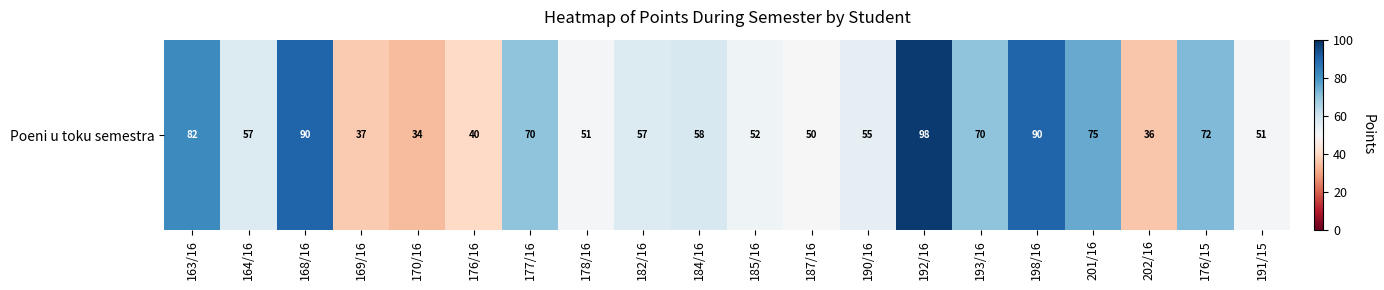

Reading left to right, transcribe all the data shown in this chart.

82	57	90	37	34	40	70	51	57	58	52	50	55	98	70	90	75	36	72	51